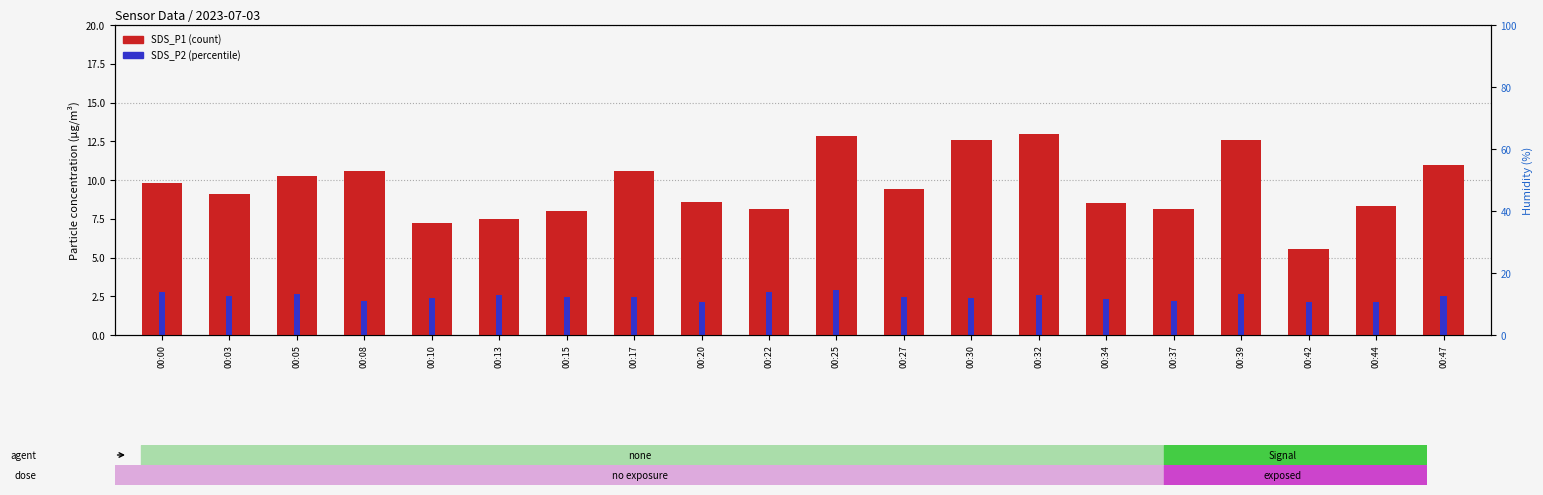

What is the value of the SDS_P2 bar at the 2nd from the left?

2.5